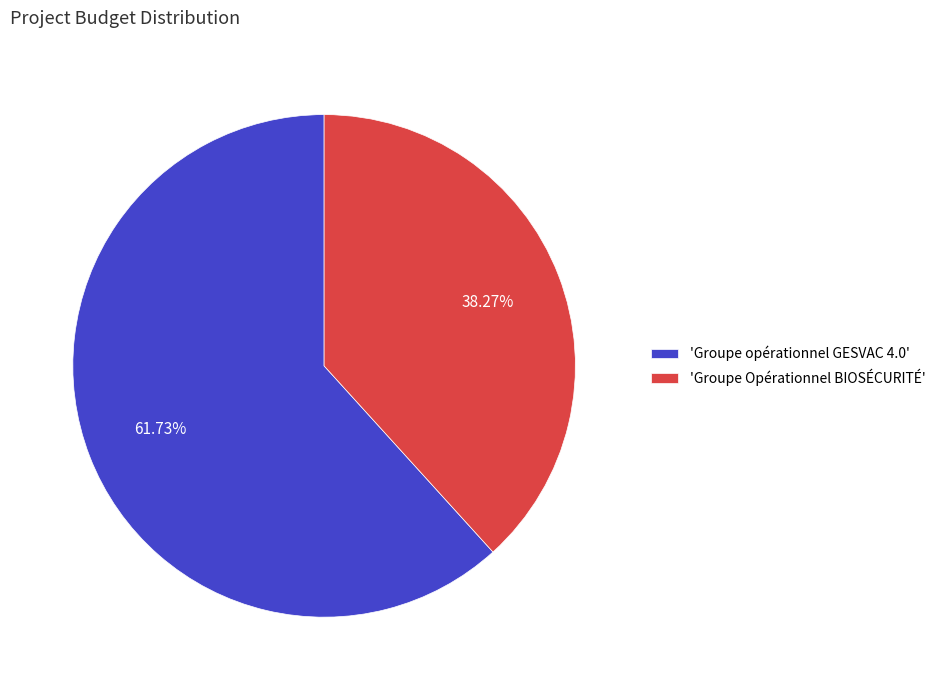

Approximately how many times larger is the value at 'Groupe Opérationnel BIOSÉCURITÉ' compared to 'Groupe opérationnel GESVAC 4.0'?

0.6